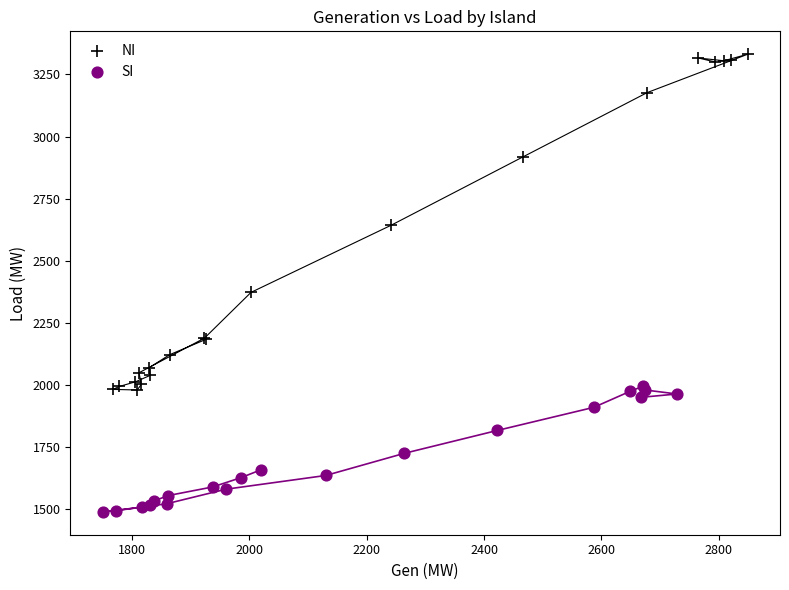

Which series contains the highest Y value?

NI